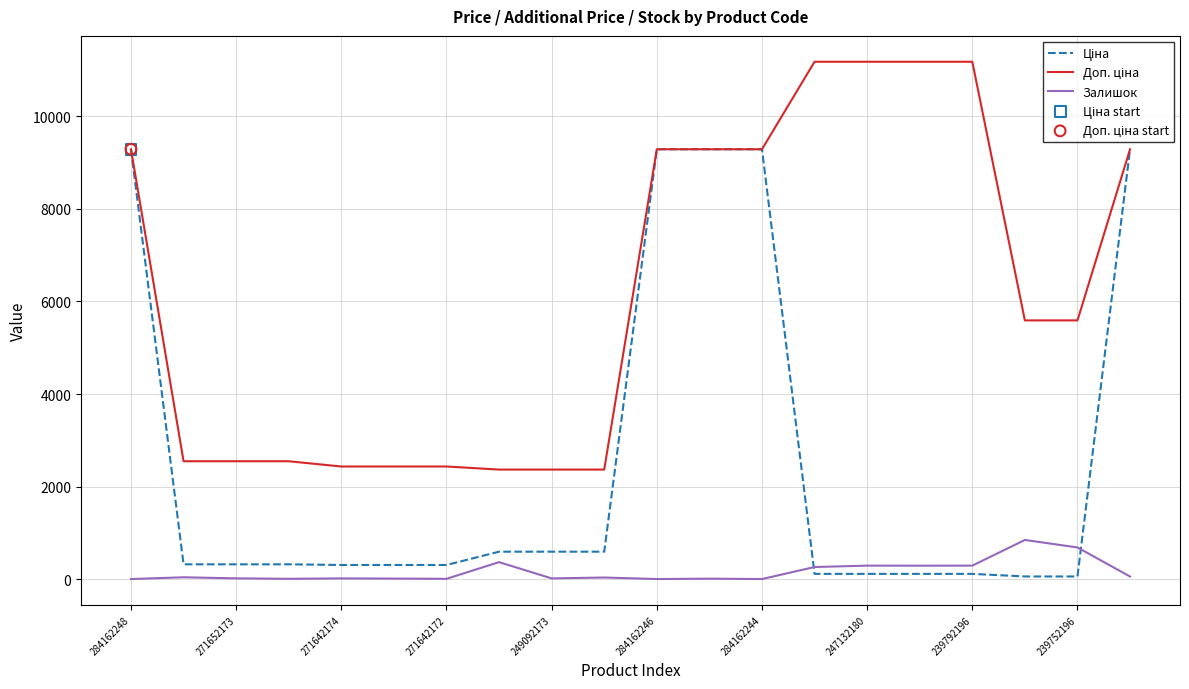

How many lines are shown in the chart?

3